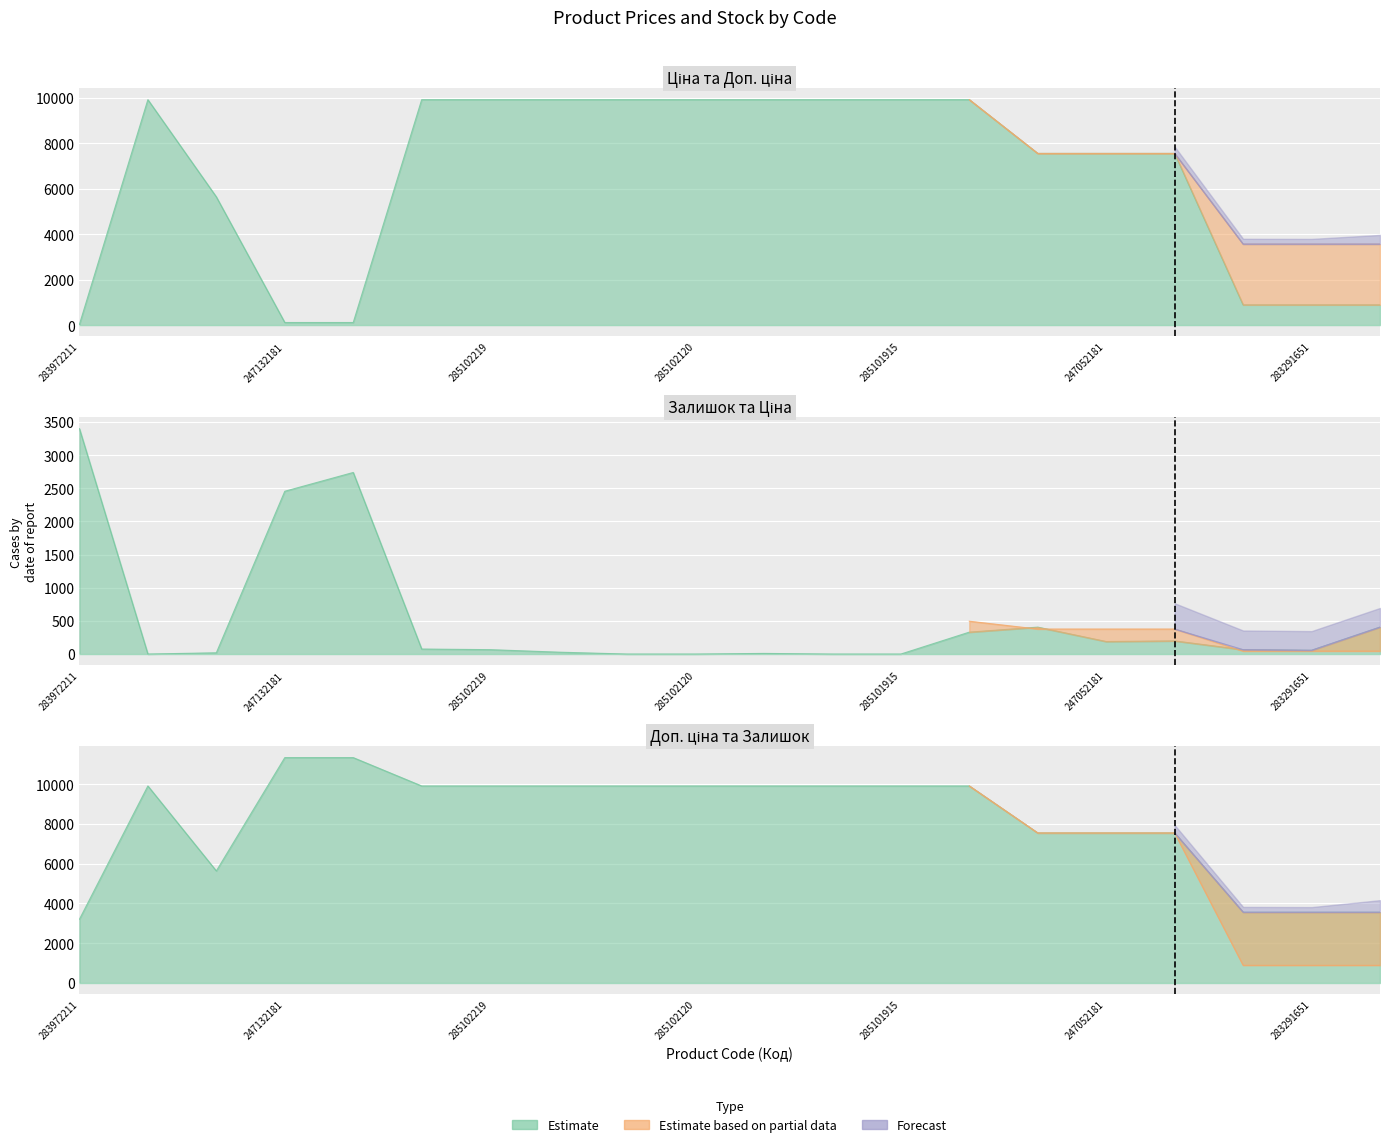

Count the number of categories in the chart.

20